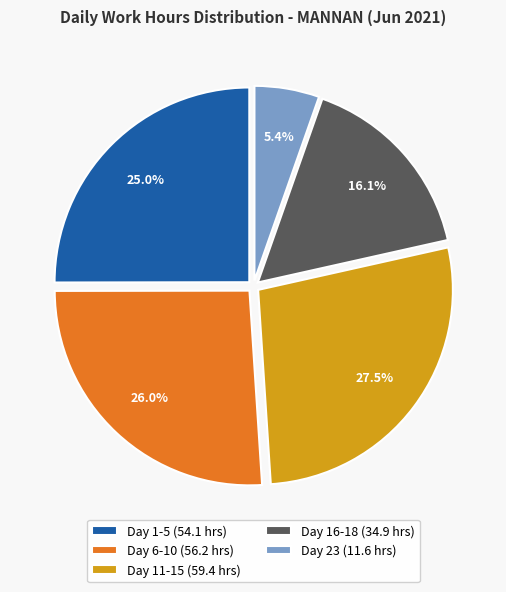

Rank the categories by value from lowest to highest.

Day 23 (11.6 hrs), Day 16-18 (34.9 hrs), Day 1-5 (54.1 hrs), Day 6-10 (56.2 hrs), Day 11-15 (59.4 hrs)